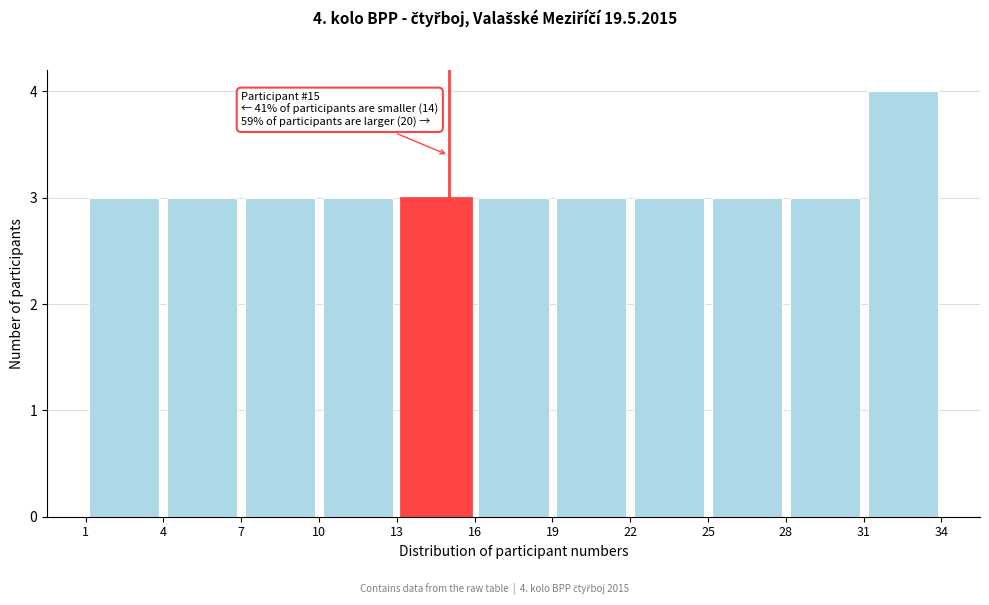

Which range on the x-axis has the tallest bar?

31 to 34